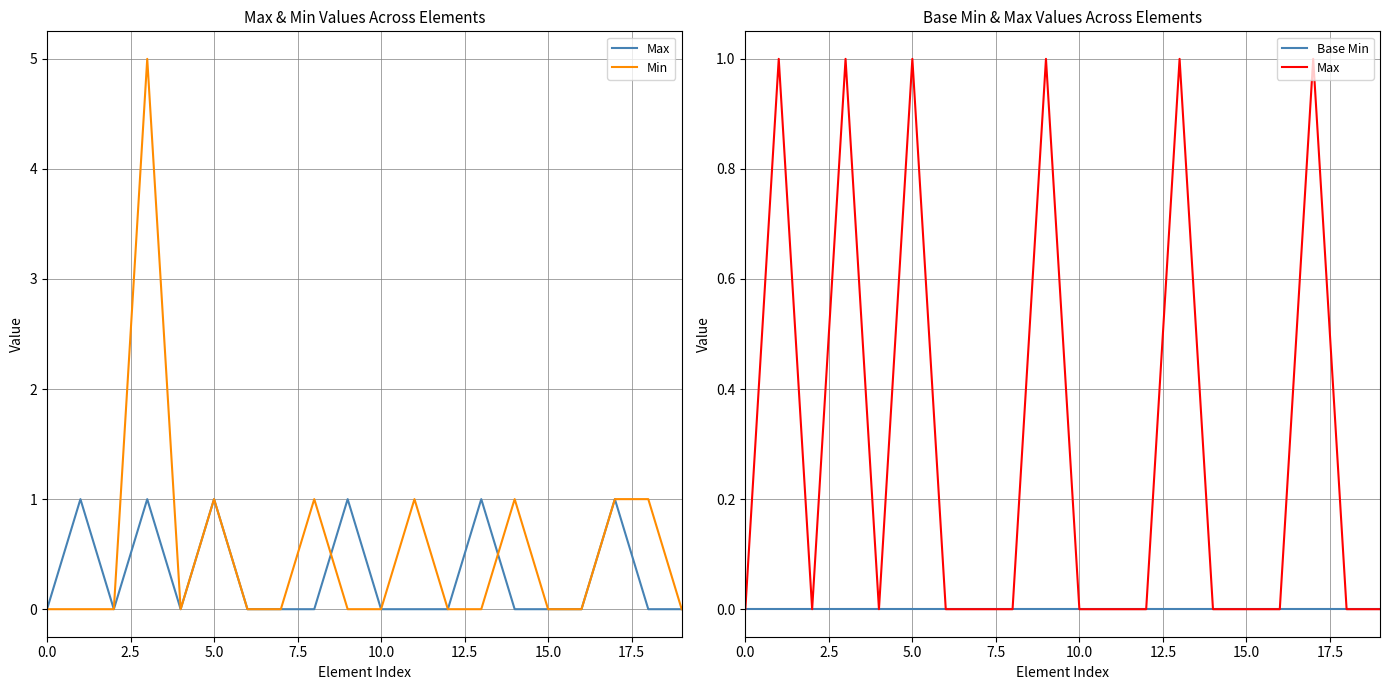

How many positive values does the Max series have?

6